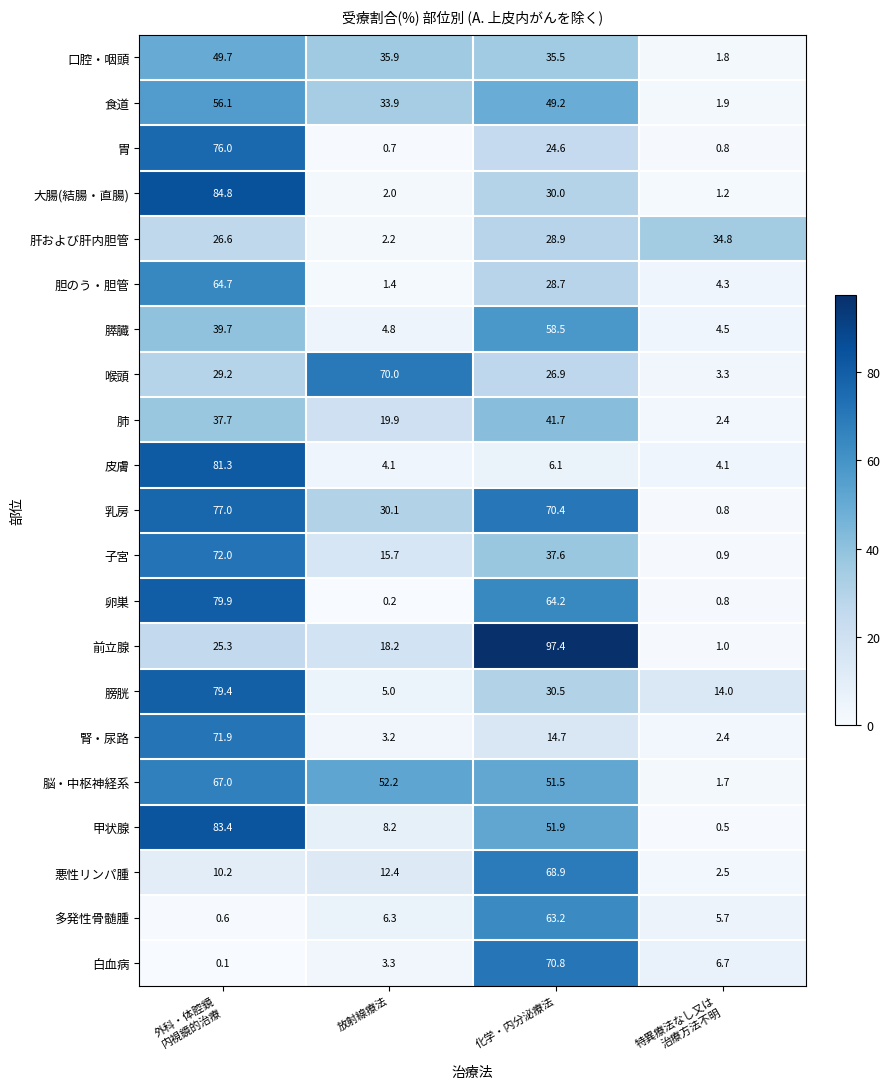

At which label is 肺 closest to 22?

放射線療法